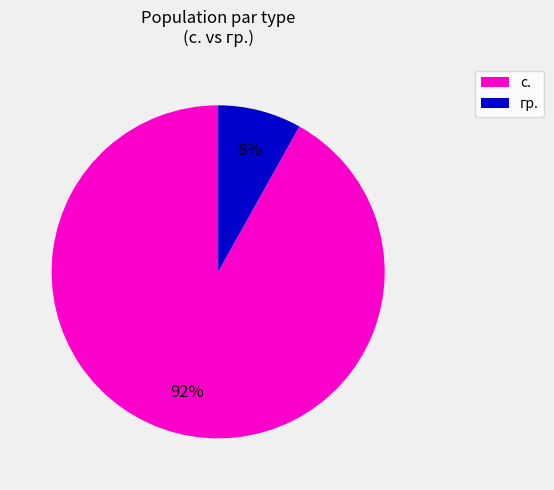

To the nearest percent, what is the difference between the largest and smallest slice percentages?

84%